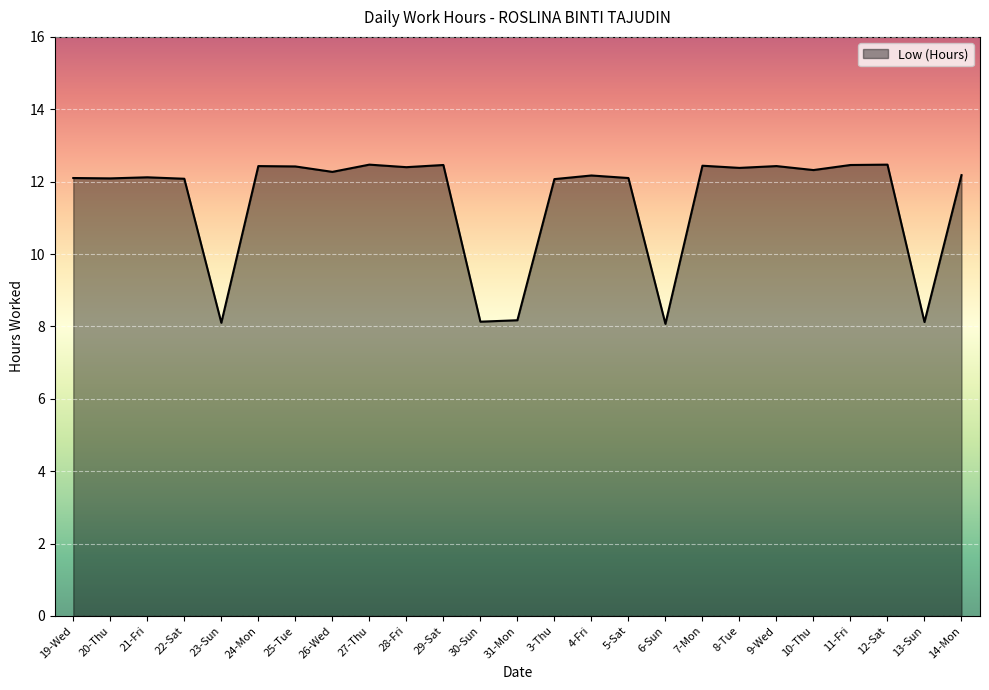

What is the minimum value shown in the chart?

8.1